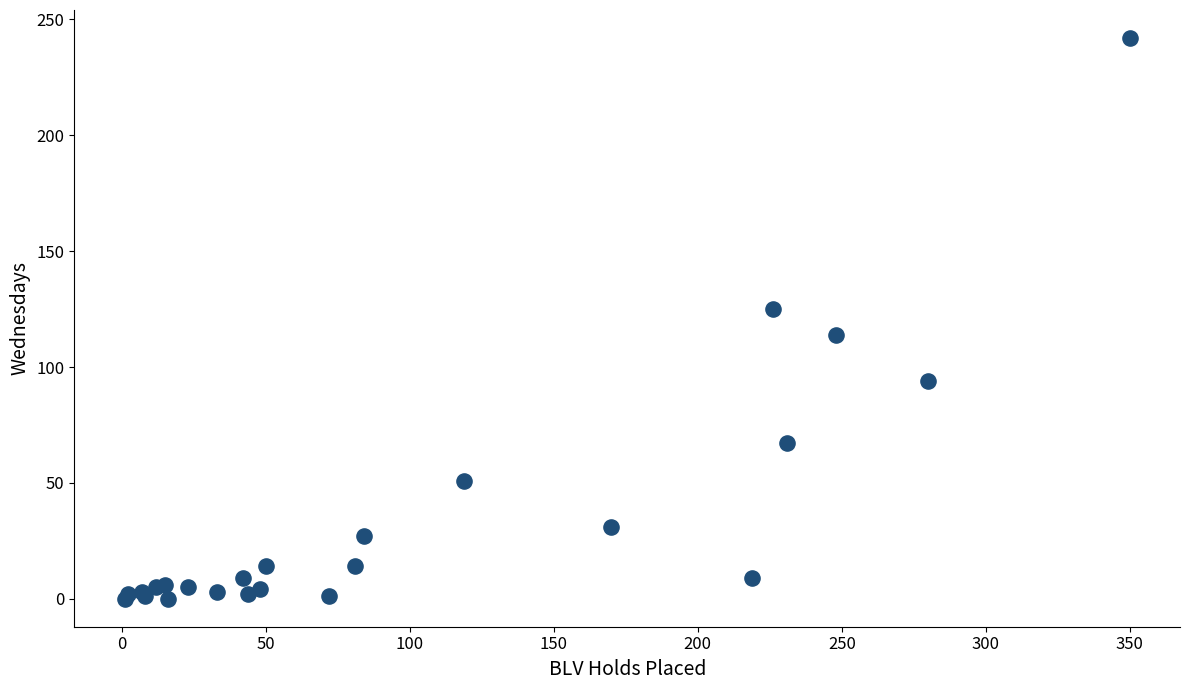

What Y value in the scatter plot is closest to 121?

125